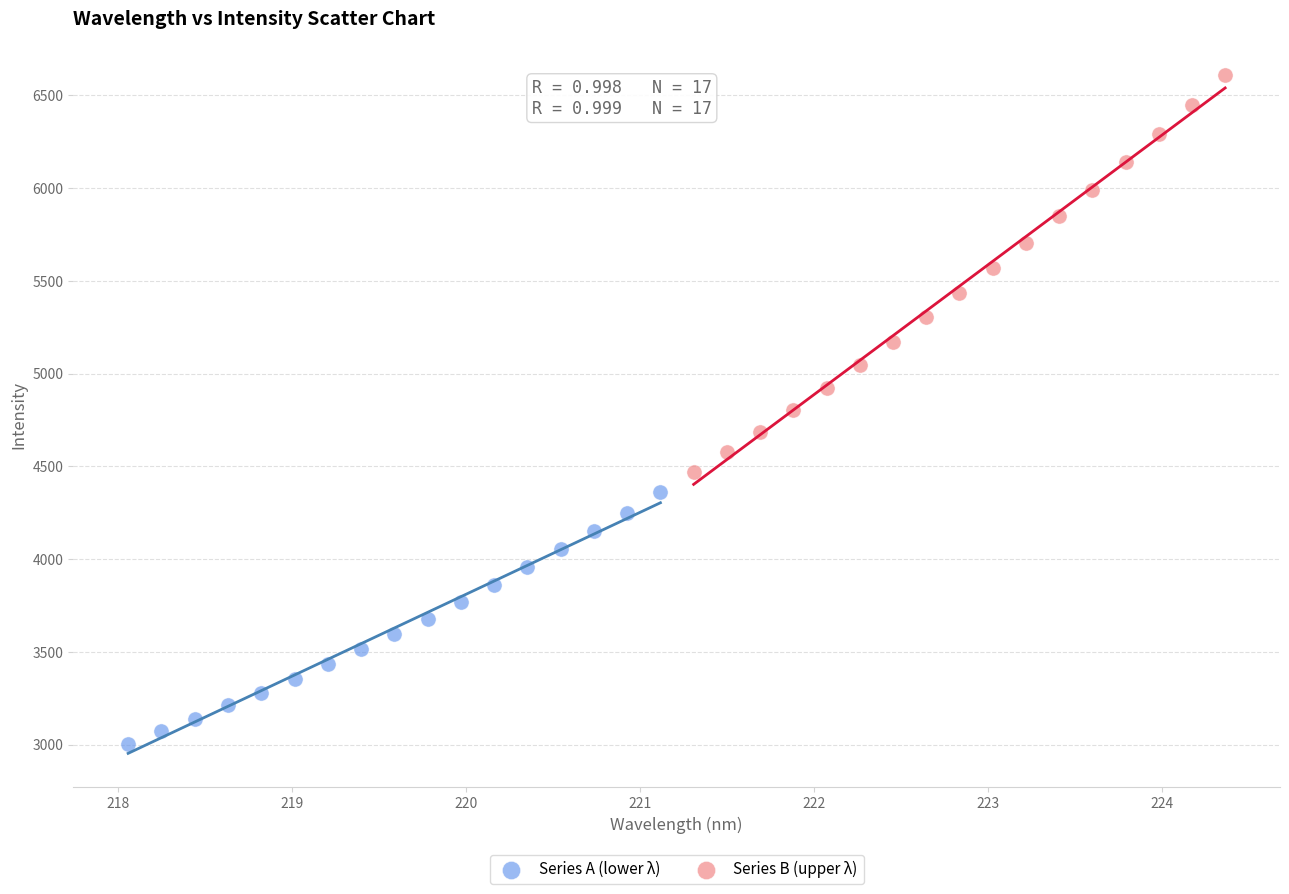

Which series contains the highest Y value?

Series B (upper λ)